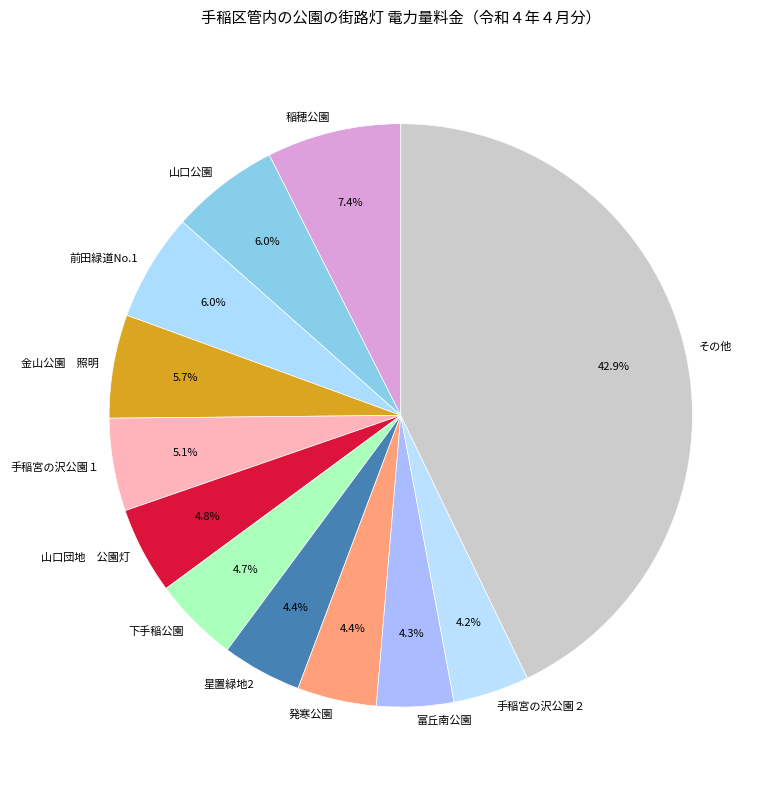

Is there any slice that represents more than half of the pie?

No